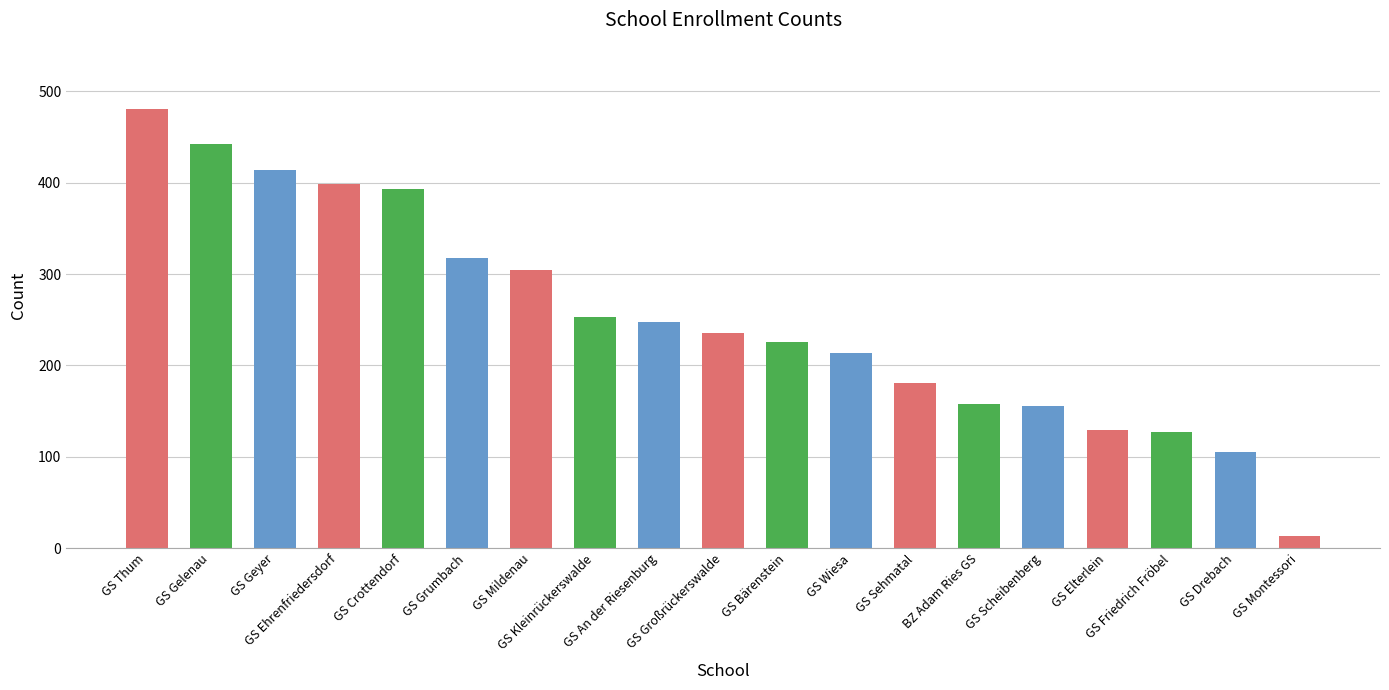

What is the sum of all values?

4794